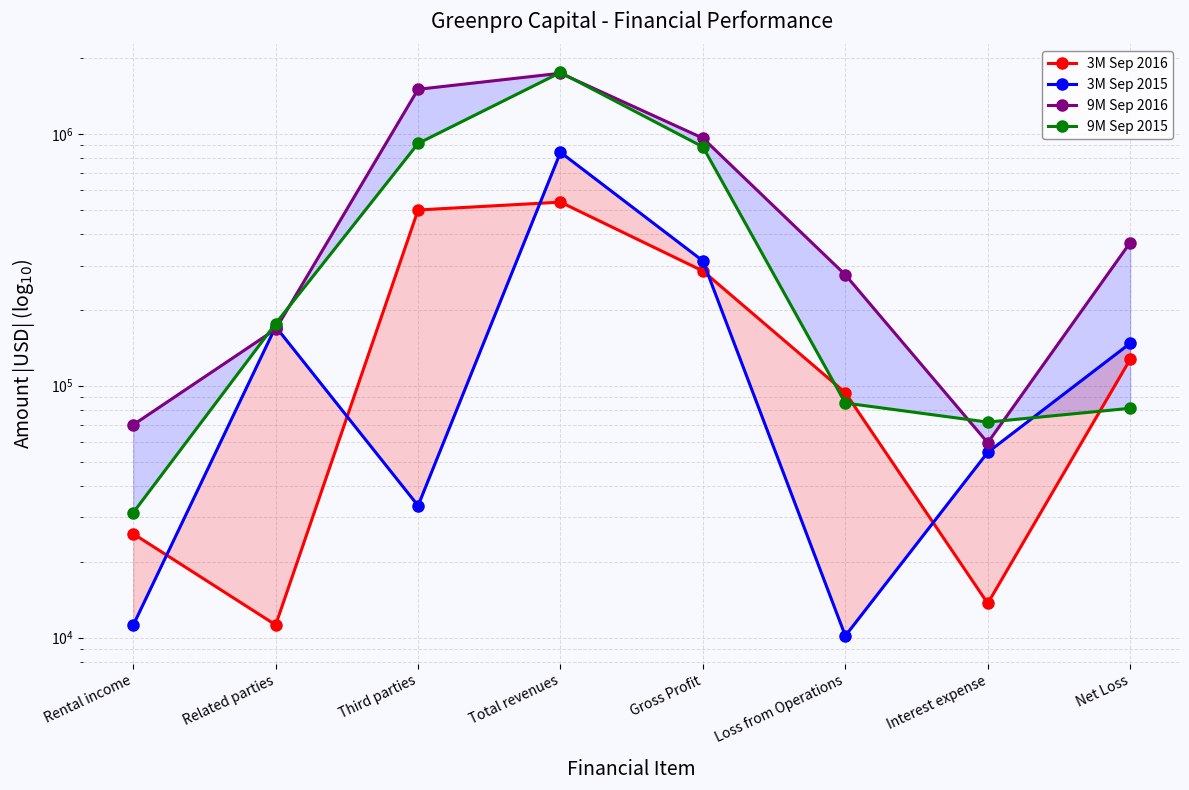

True or false: 9M Sep 2016 has a value of 475017 at Loss from Operations.

False